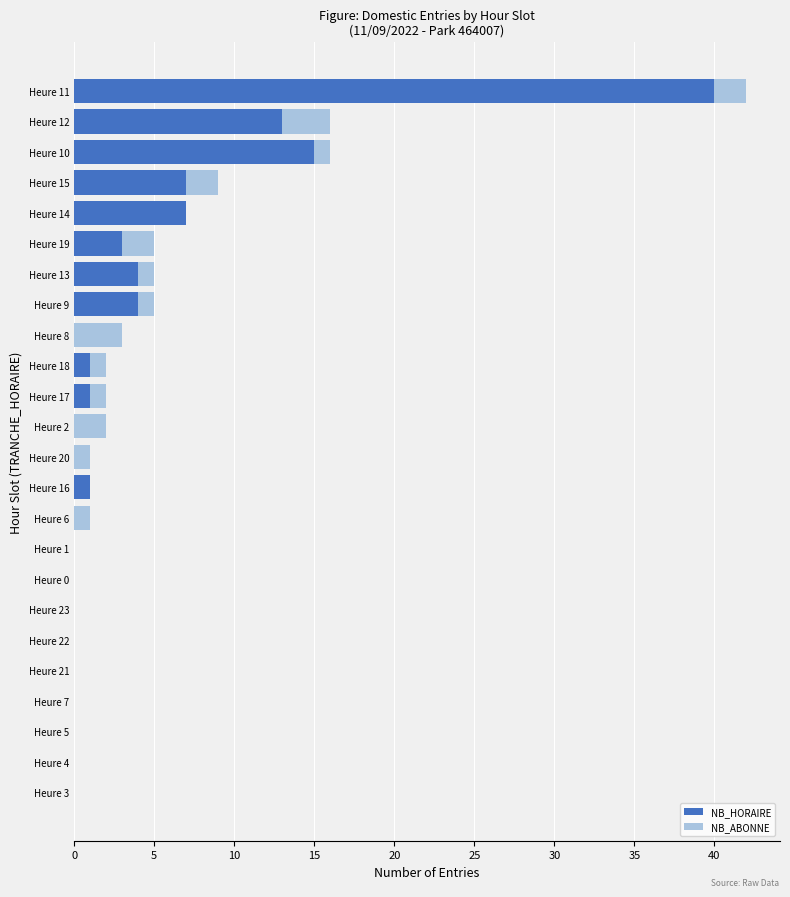

At which category is the sum across all series the highest?

Heure 11